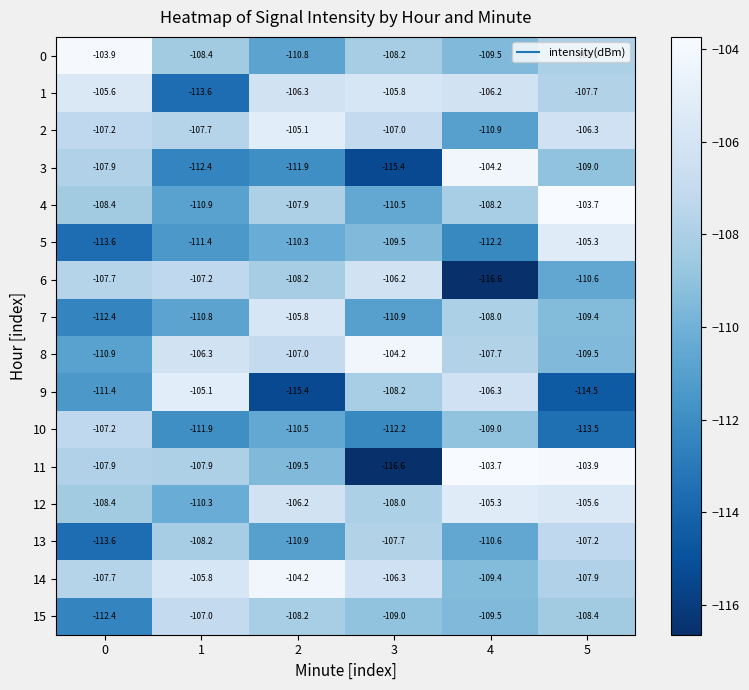

What is the difference between the maximum and minimum values in the 12 series?

5.0